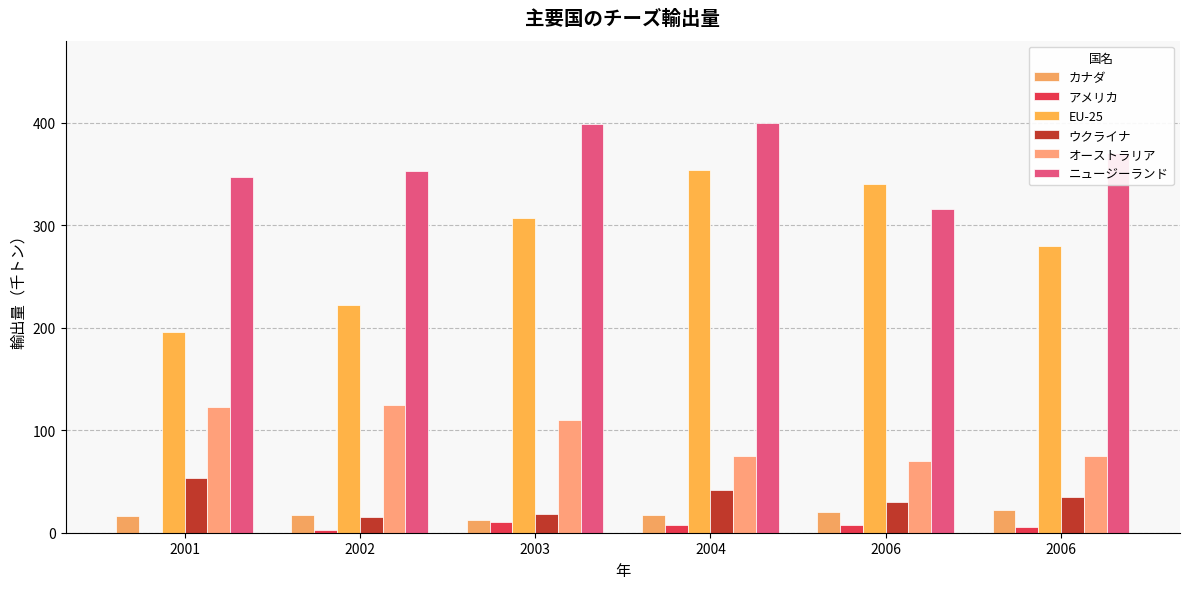

Are the bars grouped side by side (vs. stacked)?

Yes